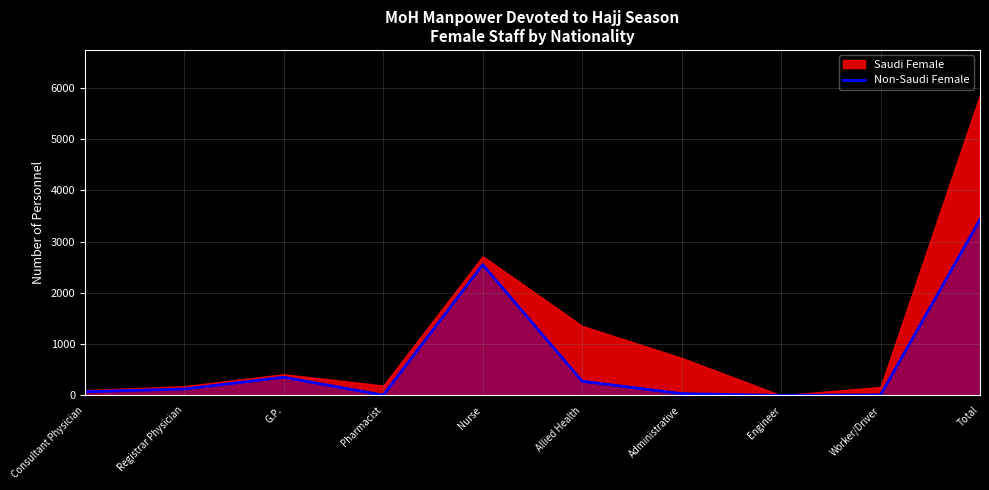

How many values exceed 125?

4